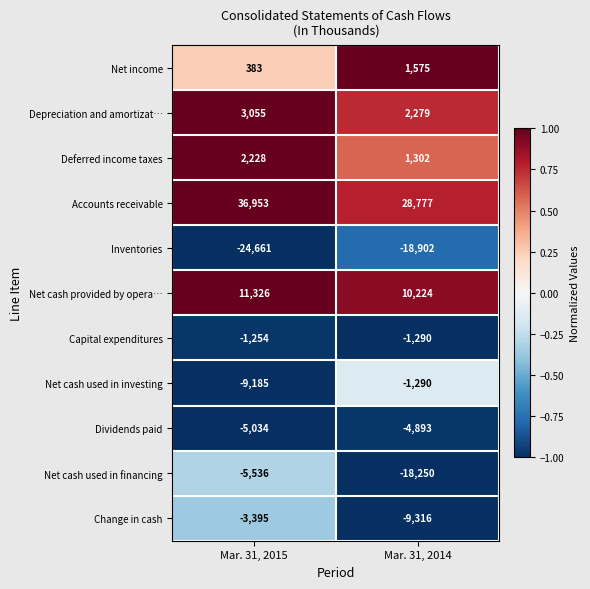

What is the maximum value for Net cash used in financing?

-5536